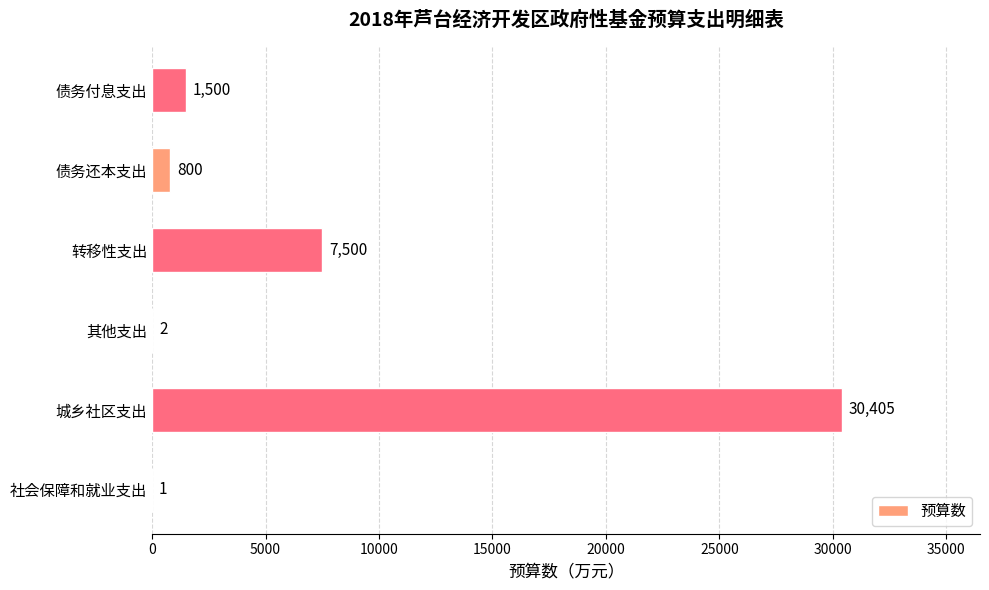

Reading top to bottom, what are all the values shown in this chart?

债务付息支出=1500	债务还本支出=800	转移性支出=7500	其他支出=2	城乡社区支出=30405	社会保障和就业支出=1